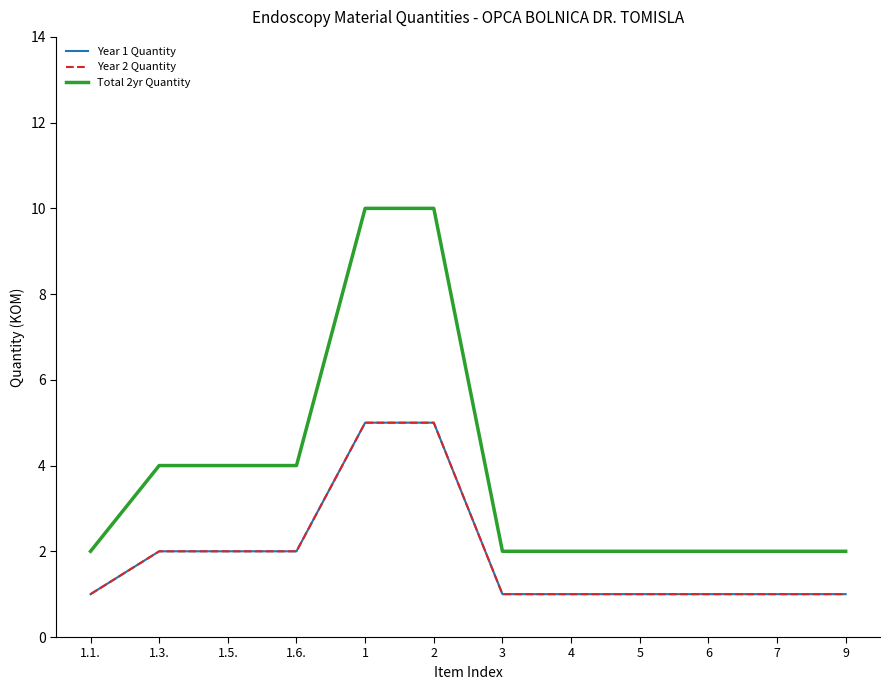

Reading right to left, list all the values displayed in this chart.

Year 1 Quantity: 1	1	1	1	1	1	5	5	2	2	2	1
Year 2 Quantity: 1	1	1	1	1	1	5	5	2	2	2	1
Total 2yr Quantity: 2	2	2	2	2	2	10	10	4	4	4	2